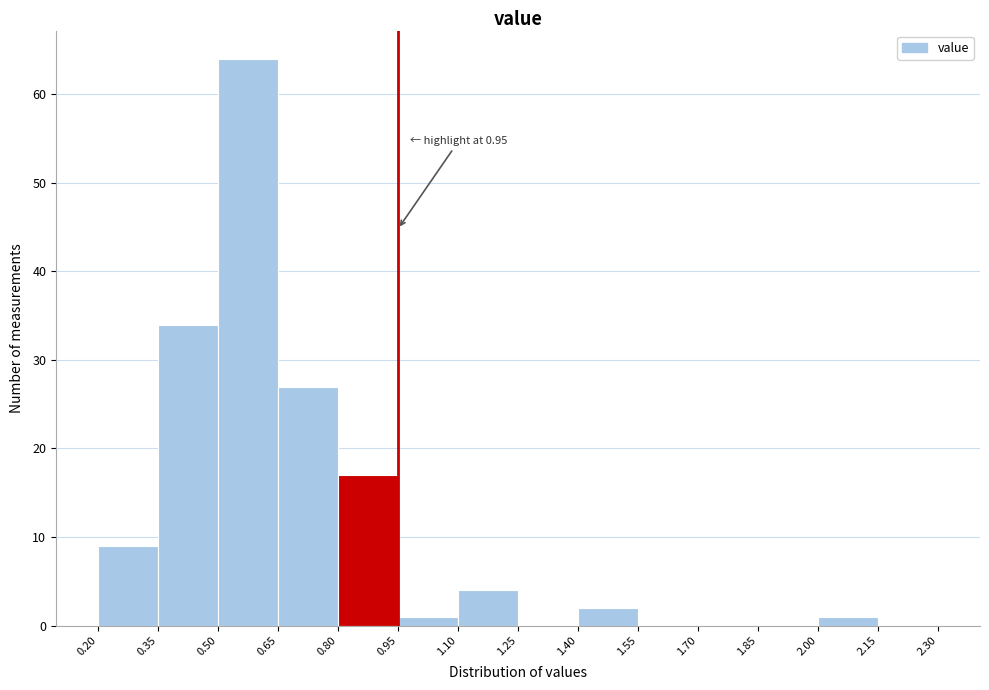

Over which range of the x-axis is the bar tallest?

0.50 to 0.65